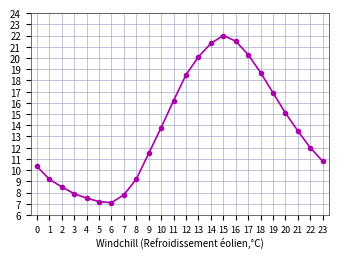

What is the smallest value displayed?

7.1